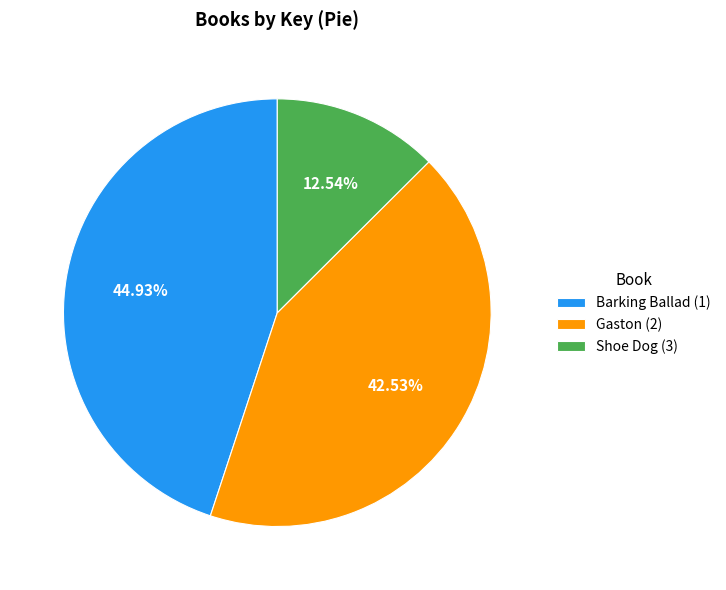

Which slice is the smallest?

Shoe Dog (3)